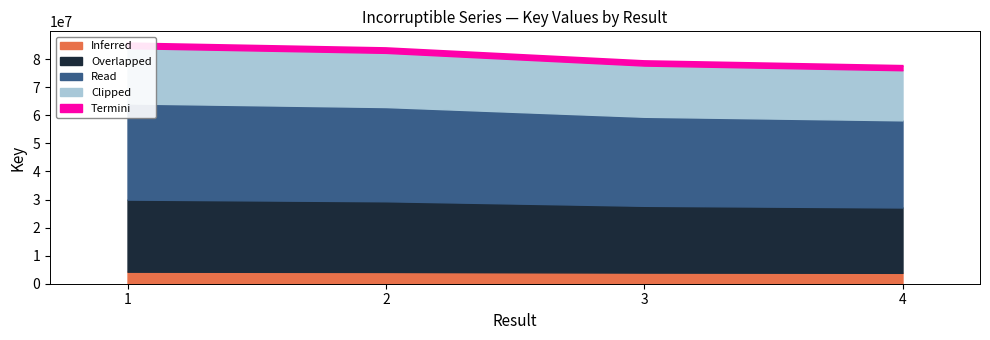

What value does the data have at 3?

79319805